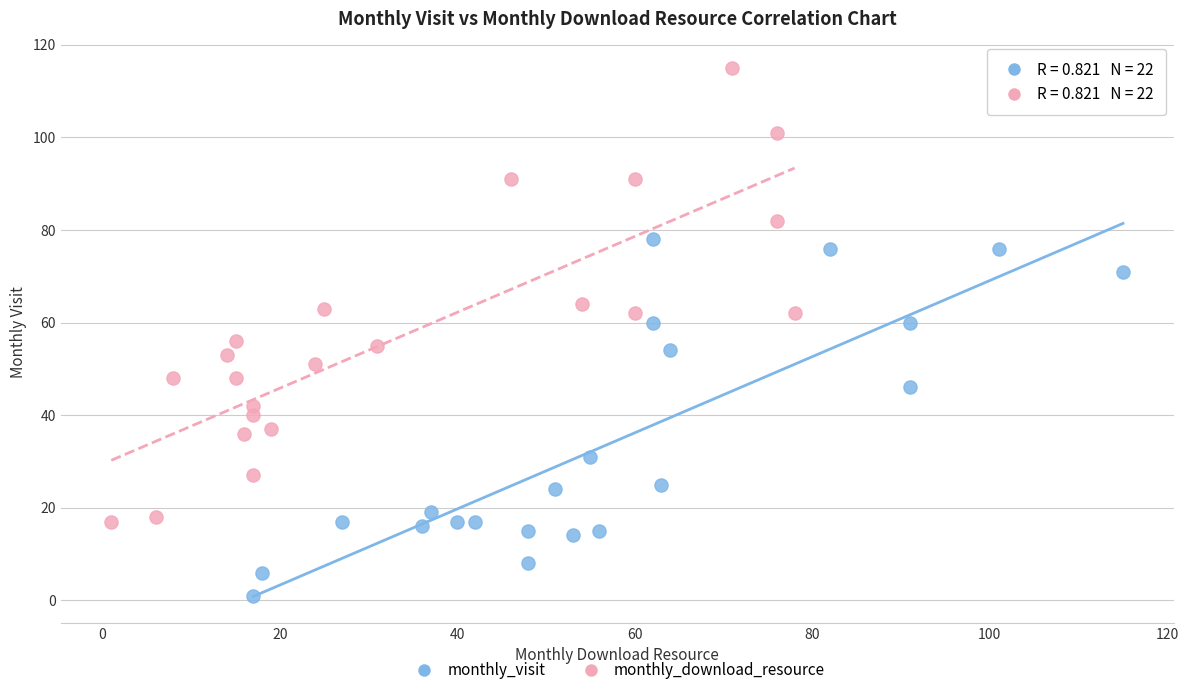

Which series has the largest Y range (max minus min)?

monthly_download_resource